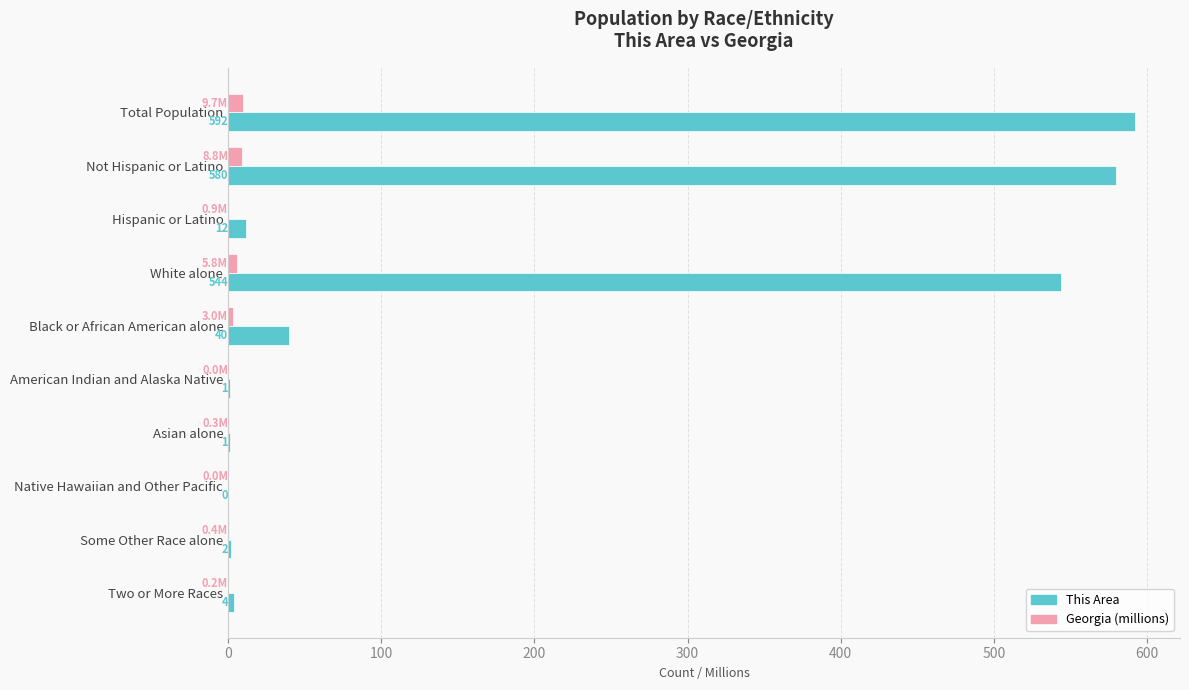

What is the sum of all This Area values?

1776.0